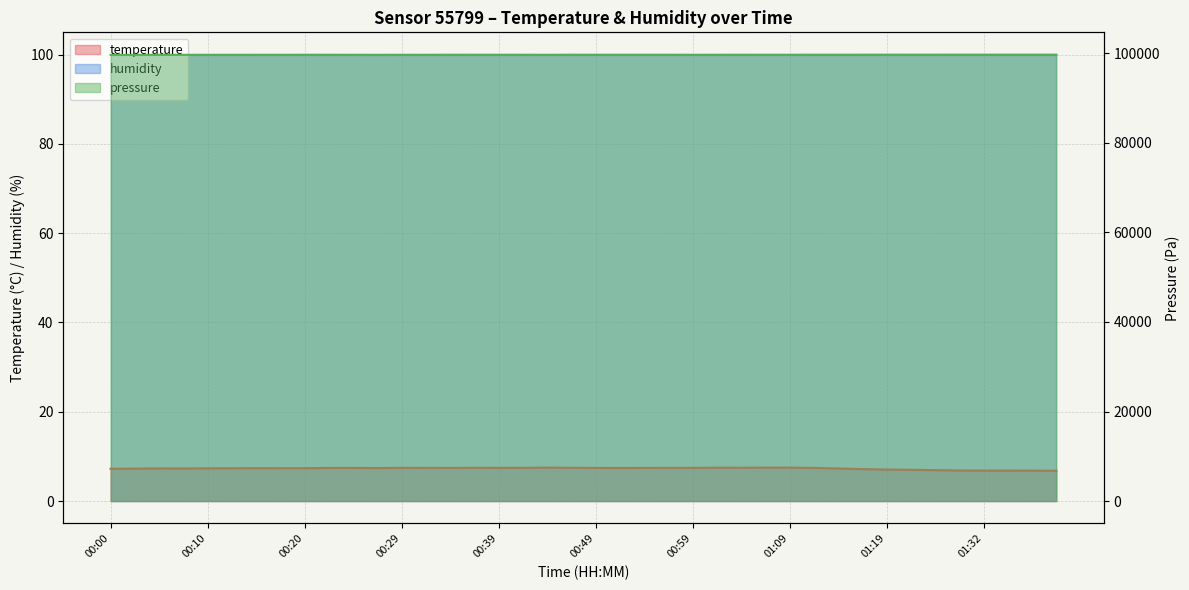

What is the difference between the second highest and minimum values?

0.7